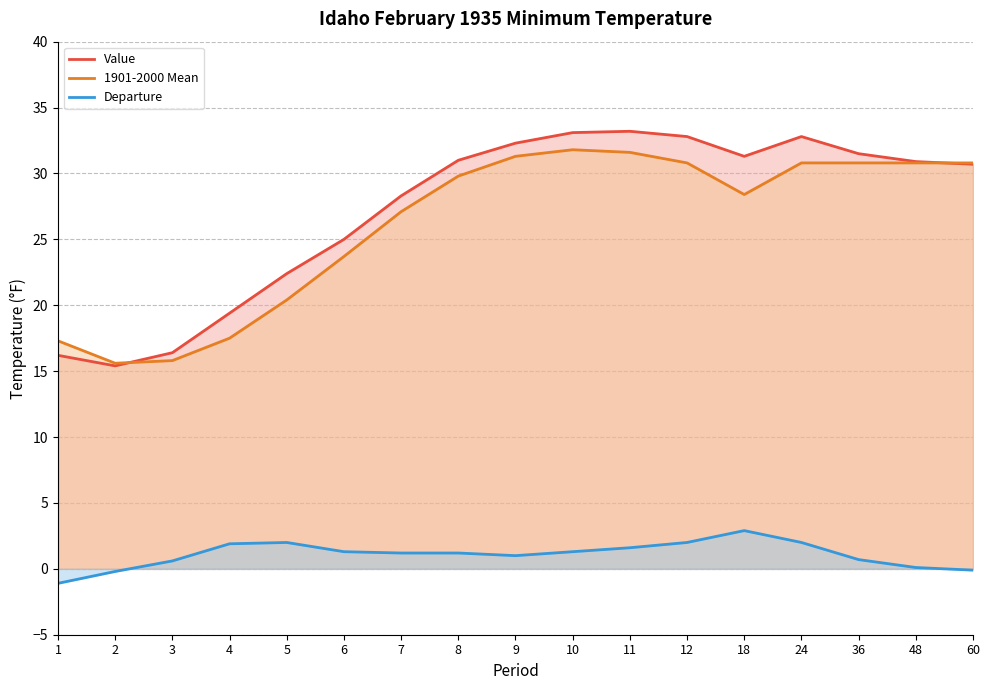

The value of Value at 8 is 13.8. True or false?

False